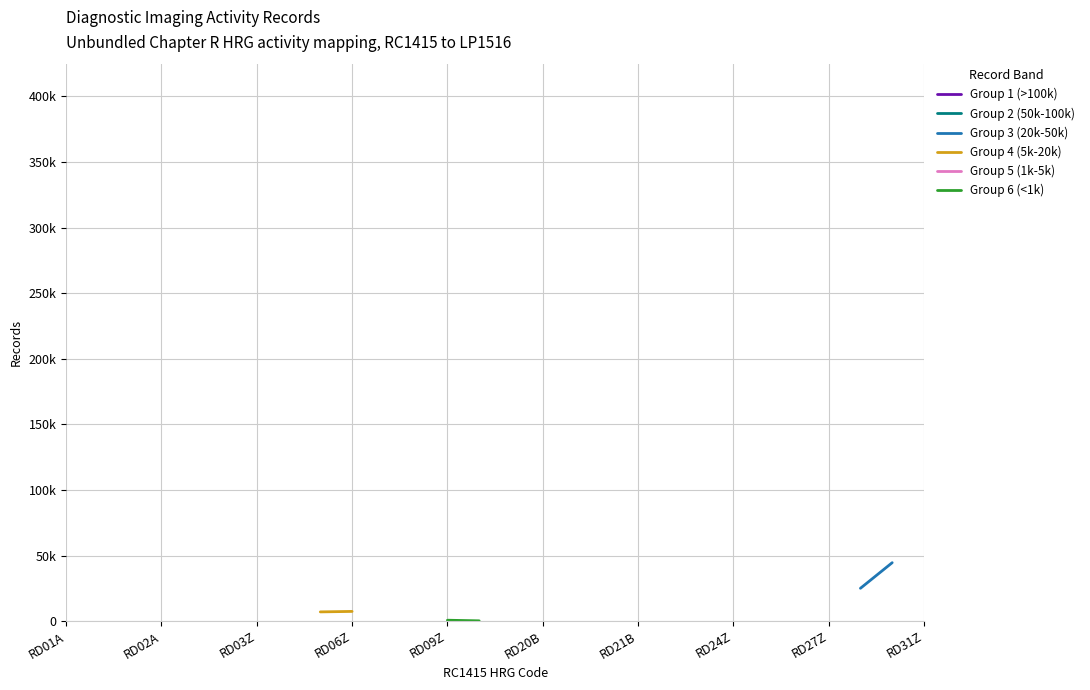

True or false: Group 3 (20k-50k) has more than 0 interior local peaks.

False